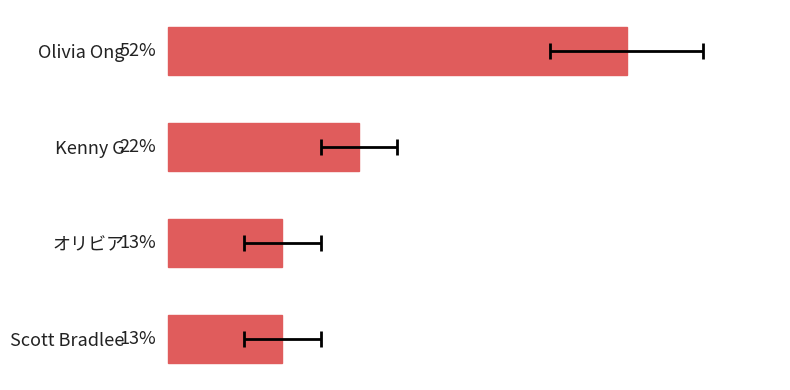

True or false: the data shows 4 at 0.

False